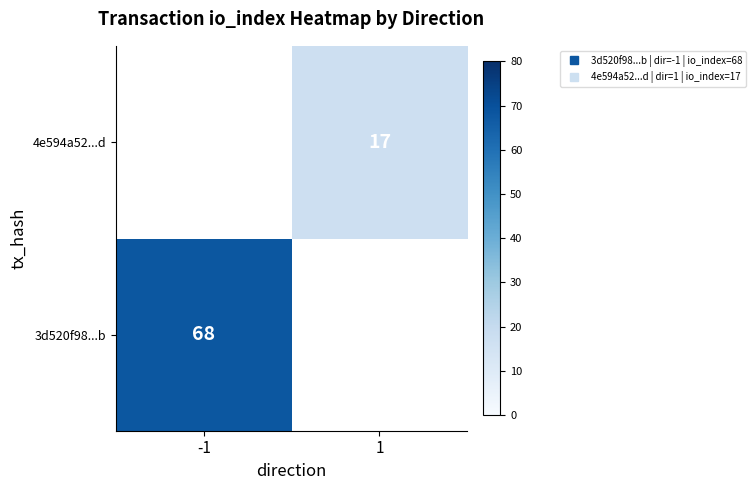

The value of 4e594a52...d at 1 is 7.3. True or false?

False